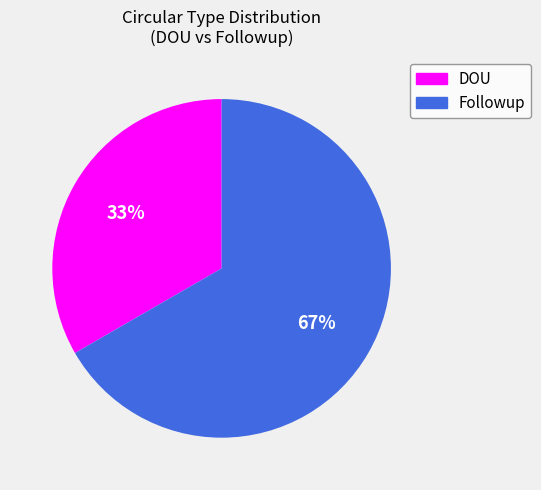

How many slices are in this pie chart?

2